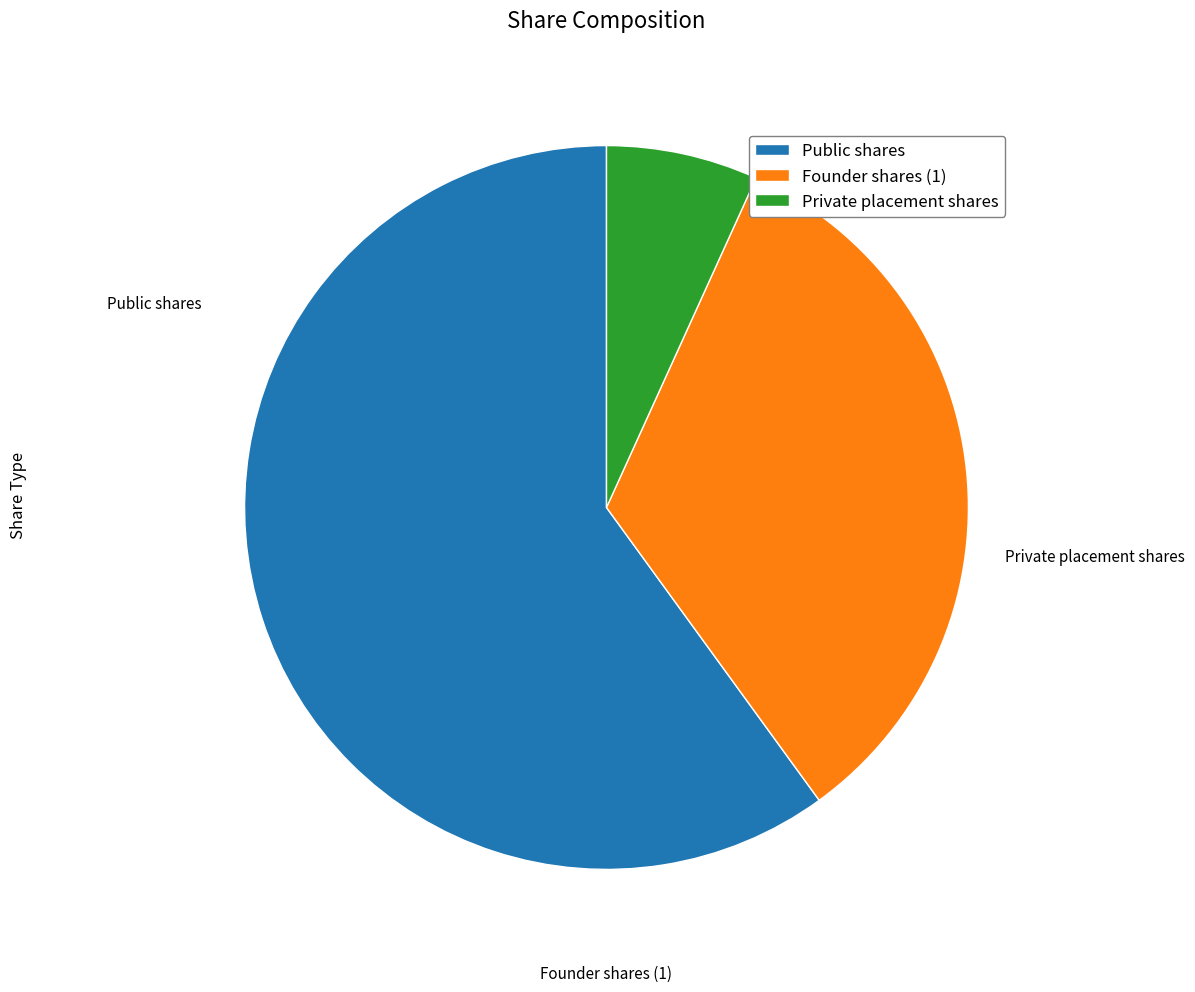

True or false: Private placement shares accounts for 7% of the total.

True